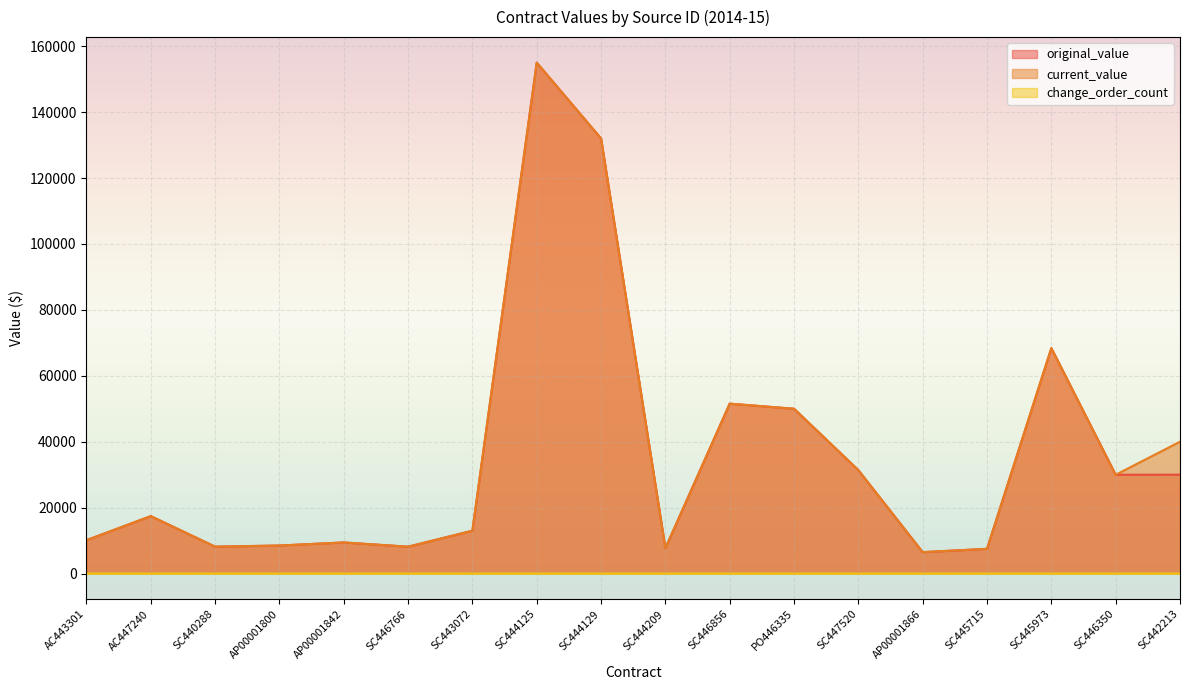

At which category is the sum across all series the highest?

SC444125